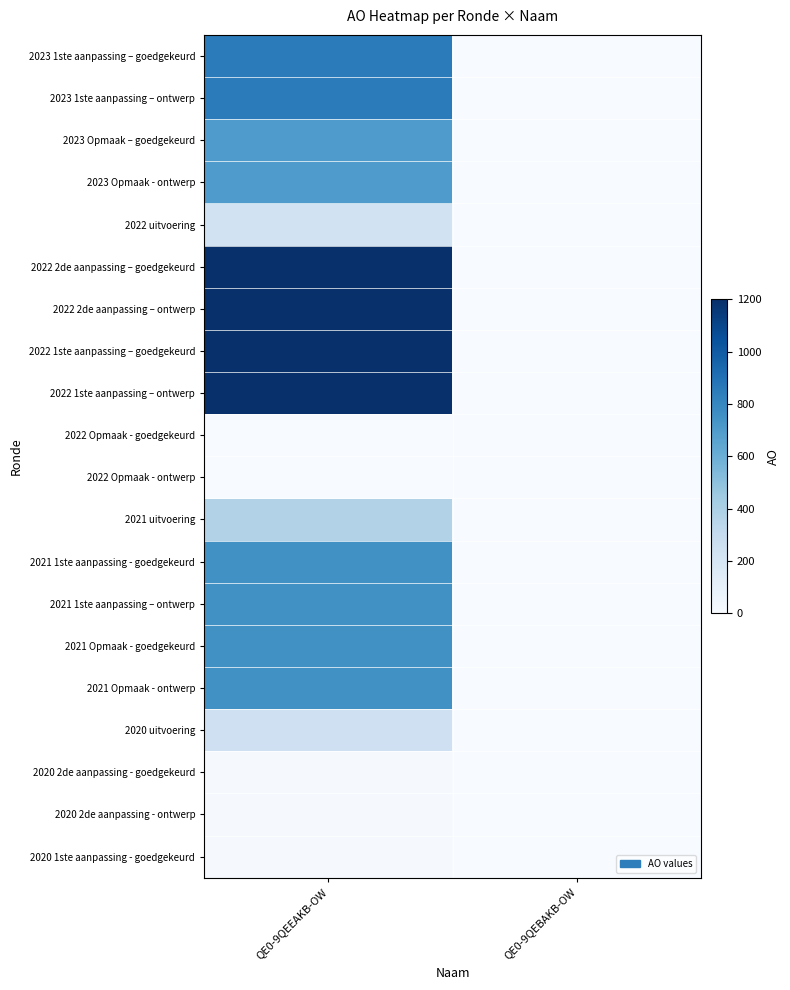

Reading left to right, extract all data points from this chart.

2023 1ste aanpassing – goedgekeurd: QE0-9QEEAKB-OW=850	QE0-9QEBAKB-OW=0
2023 1ste aanpassing – ontwerp: QE0-9QEEAKB-OW=850	QE0-9QEBAKB-OW=0
2023 Opmaak – goedgekeurd: QE0-9QEEAKB-OW=700	QE0-9QEBAKB-OW=0
2023 Opmaak - ontwerp: QE0-9QEEAKB-OW=700	QE0-9QEBAKB-OW=0
2022 uitvoering: QE0-9QEEAKB-OW=230	QE0-9QEBAKB-OW=0
2022 2de aanpassing – goedgekeurd: QE0-9QEEAKB-OW=1200	QE0-9QEBAKB-OW=0
2022 2de aanpassing – ontwerp: QE0-9QEEAKB-OW=1200	QE0-9QEBAKB-OW=0
2022 1ste aanpassing – goedgekeurd: QE0-9QEEAKB-OW=1200	QE0-9QEBAKB-OW=0
2022 1ste aanpassing – ontwerp: QE0-9QEEAKB-OW=1200	QE0-9QEBAKB-OW=0
2022 Opmaak - goedgekeurd: QE0-9QEEAKB-OW=0	QE0-9QEBAKB-OW=0
2022 Opmaak - ontwerp: QE0-9QEEAKB-OW=0	QE0-9QEBAKB-OW=0
2021 uitvoering: QE0-9QEEAKB-OW=373	QE0-9QEBAKB-OW=0
2021 1ste aanpassing - goedgekeurd: QE0-9QEEAKB-OW=754	QE0-9QEBAKB-OW=0
2021 1ste aanpassing – ontwerp: QE0-9QEEAKB-OW=754	QE0-9QEBAKB-OW=0
2021 Opmaak - goedgekeurd: QE0-9QEEAKB-OW=754	QE0-9QEBAKB-OW=0
2021 Opmaak - ontwerp: QE0-9QEEAKB-OW=754	QE0-9QEBAKB-OW=0
2020 uitvoering: QE0-9QEEAKB-OW=251	QE0-9QEBAKB-OW=0
2020 2de aanpassing - goedgekeurd: QE0-9QEEAKB-OW=10	QE0-9QEBAKB-OW=0
2020 2de aanpassing - ontwerp: QE0-9QEEAKB-OW=10	QE0-9QEBAKB-OW=0
2020 1ste aanpassing - goedgekeurd: QE0-9QEEAKB-OW=10	QE0-9QEBAKB-OW=0